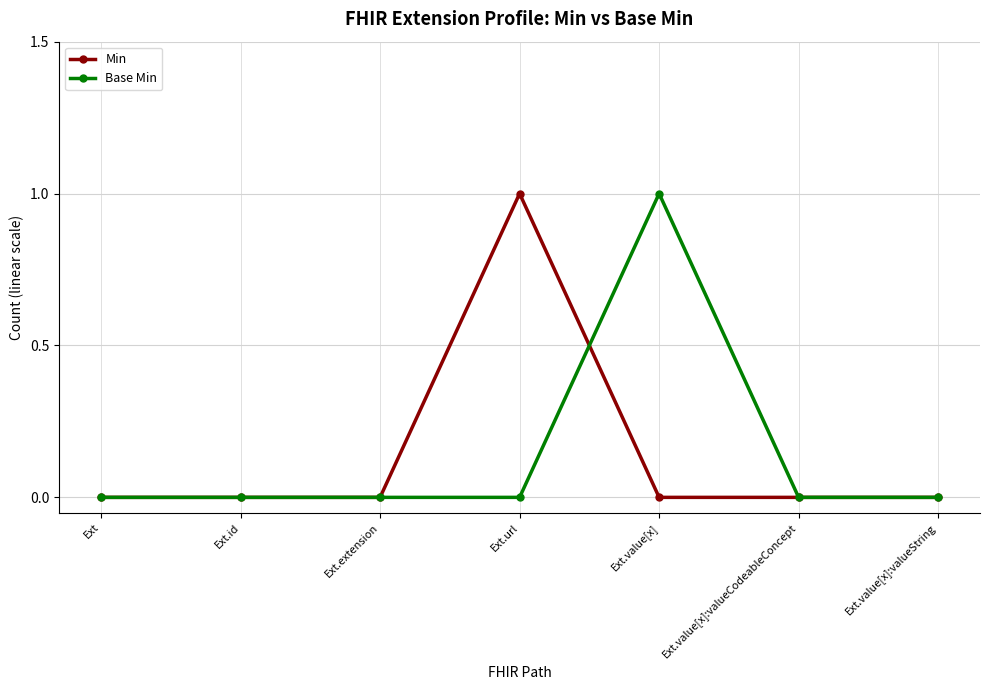

Is this an area chart (filled region under the line)?

No